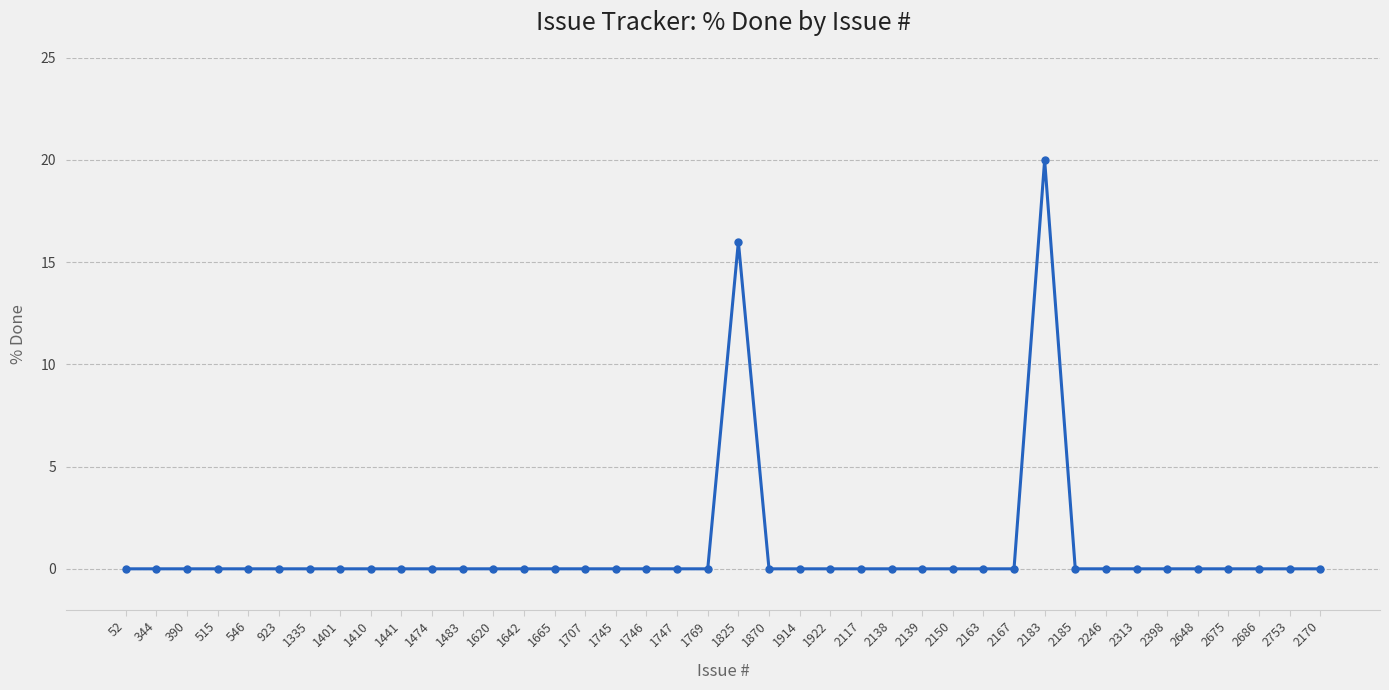

The value at 1410 is 12. True or false?

False